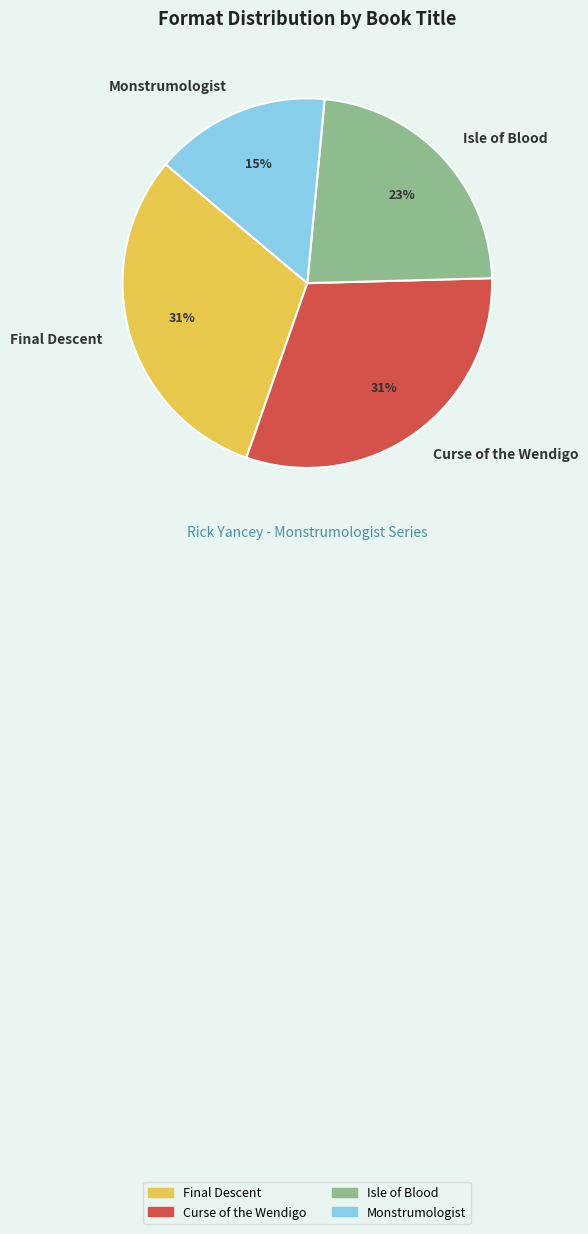

The Monstrumologist slice represents 4% of the pie. True or false?

False